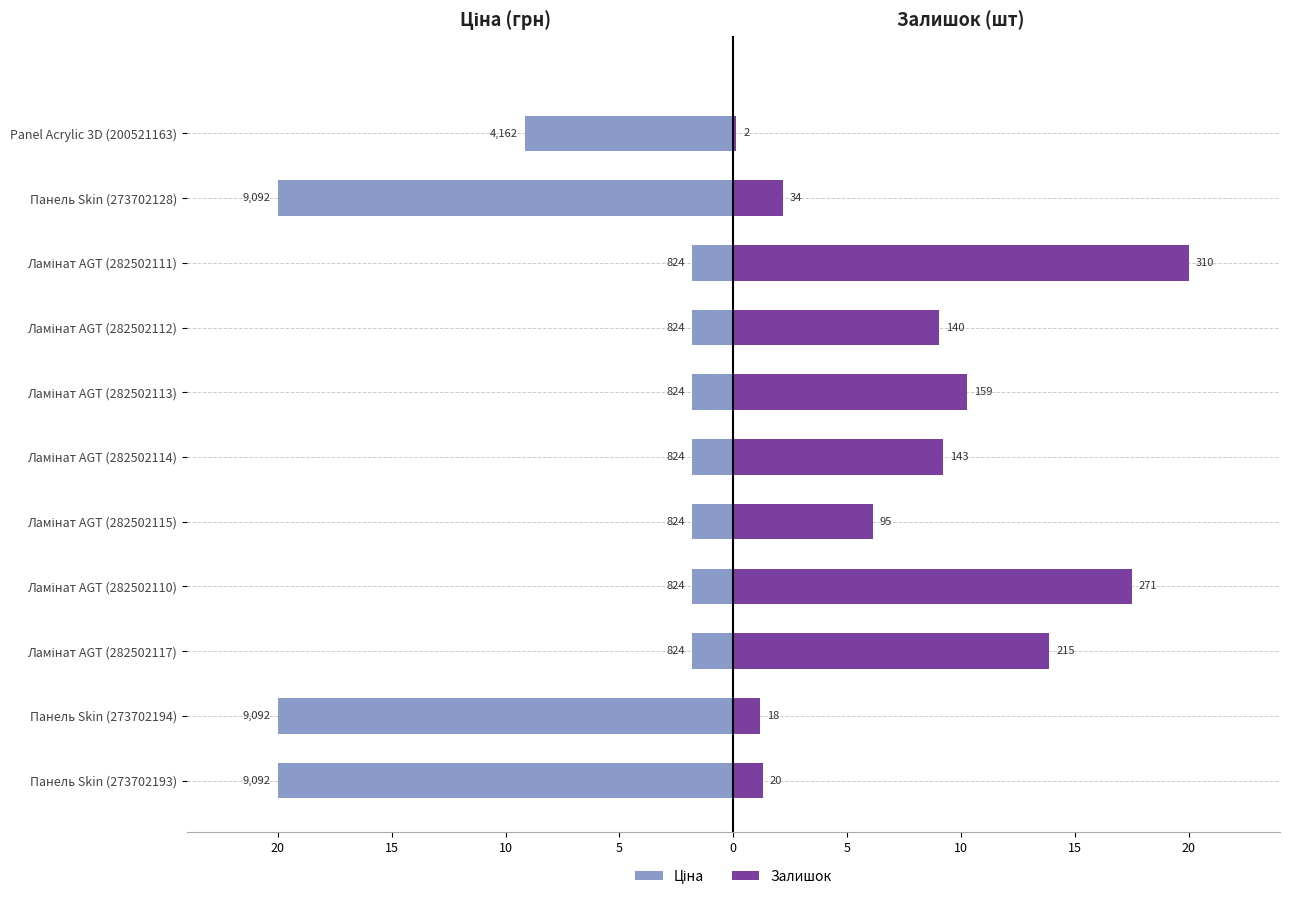

Is it true that Ціна equals -2.7 at Ламінат AGT (282502113)?

False